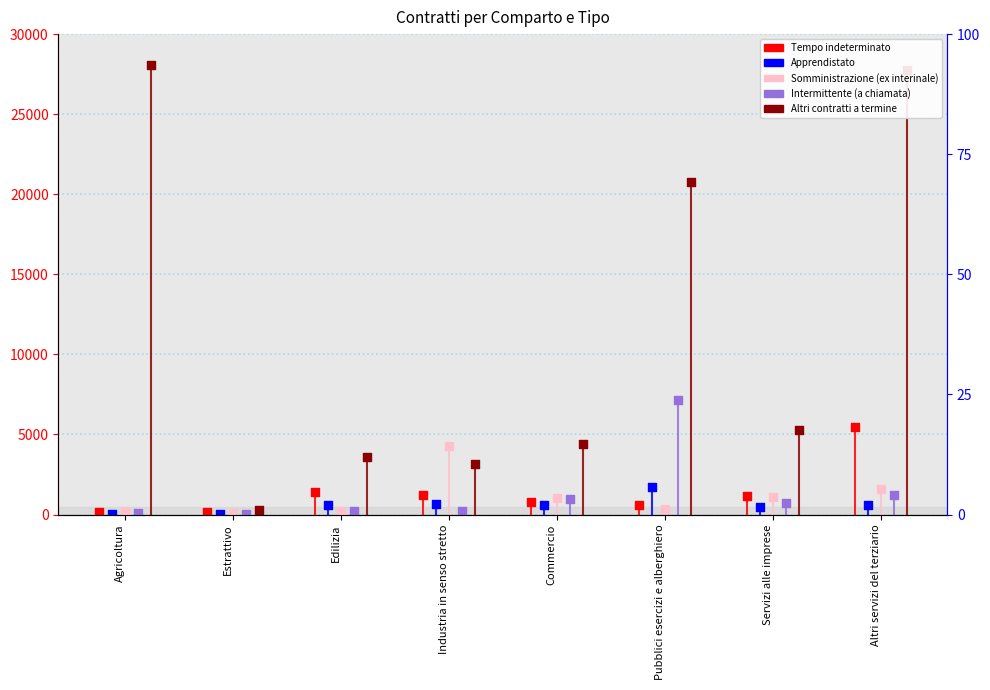

Is the value of Apprendistato at Servizi alle imprese greater than the value of Somministrazione (ex interinale) at Estrattivo?

Yes